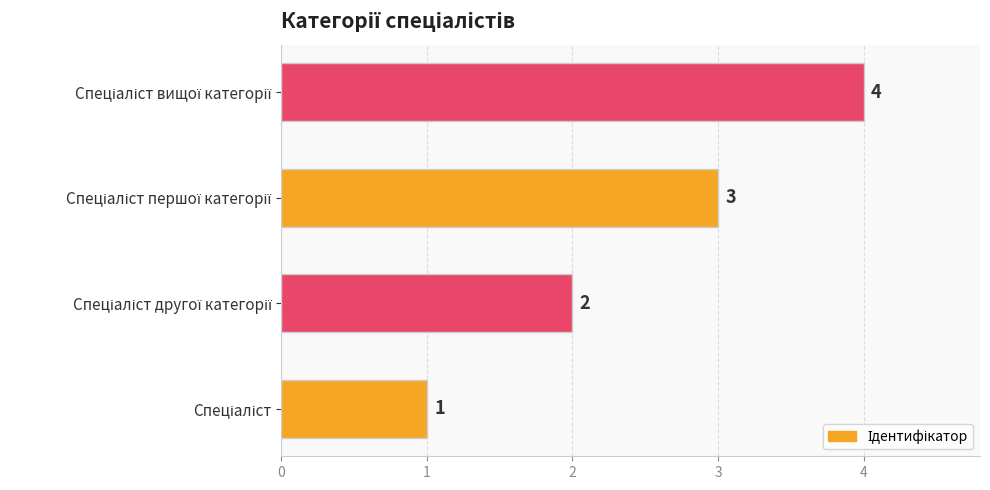

What is the difference between the second highest and second lowest values?

1